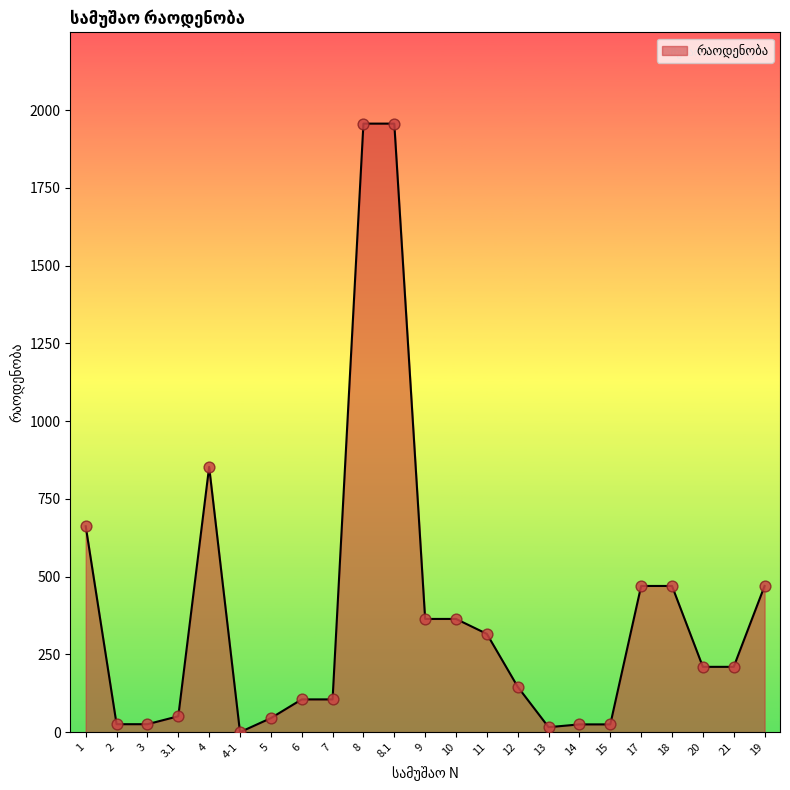

What is the ratio of the value at 7 to the value at 8?

0.1